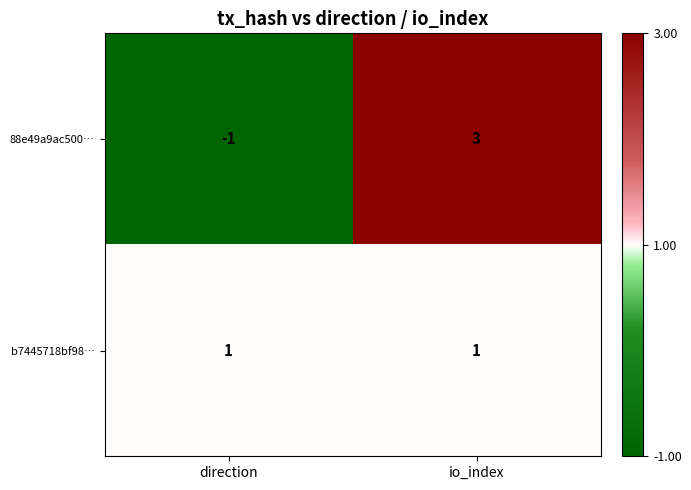

Rank the series at io_index from lowest to highest value.

b7445718bf98…, 88e49a9ac500…